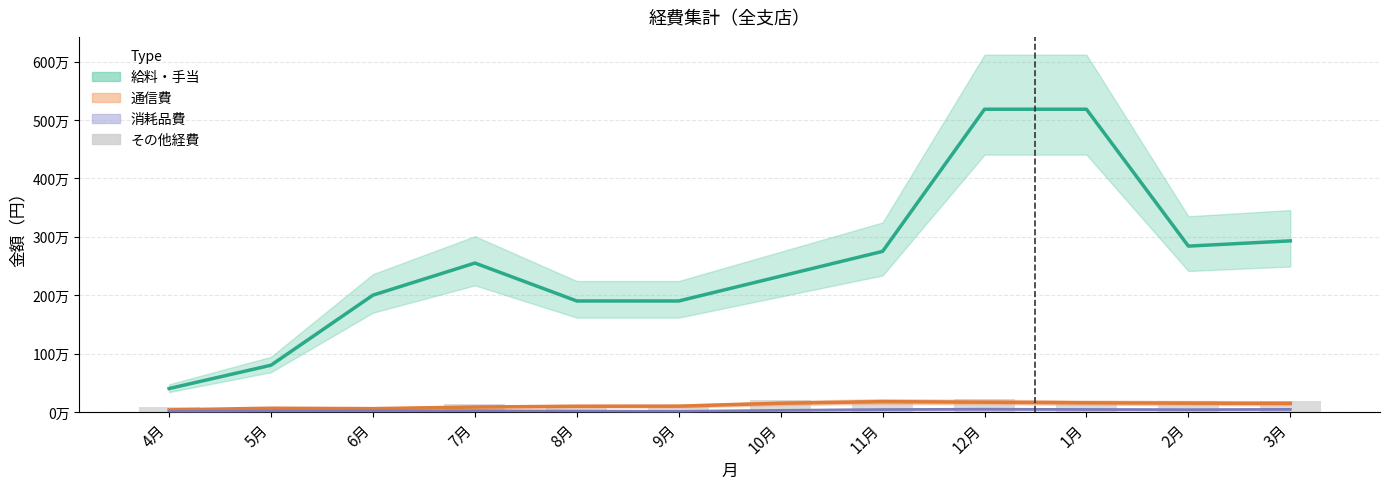

True or false: 水道光熱費 has a value of 9167 at 8月.

False